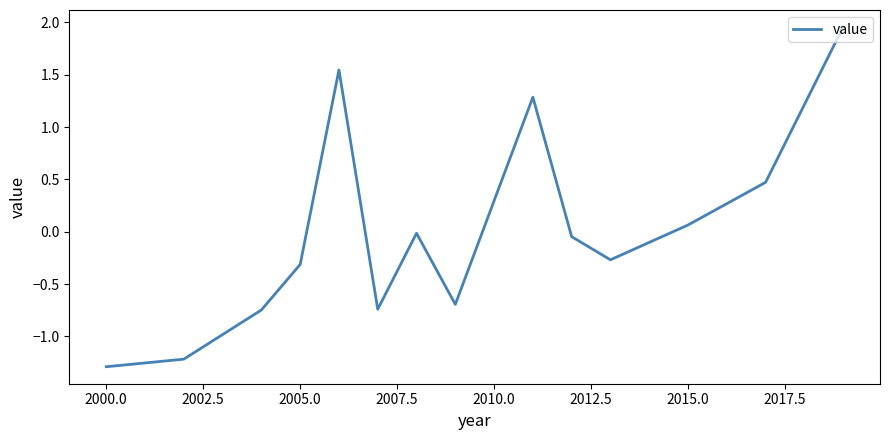

How many categories are shown in the chart?

14